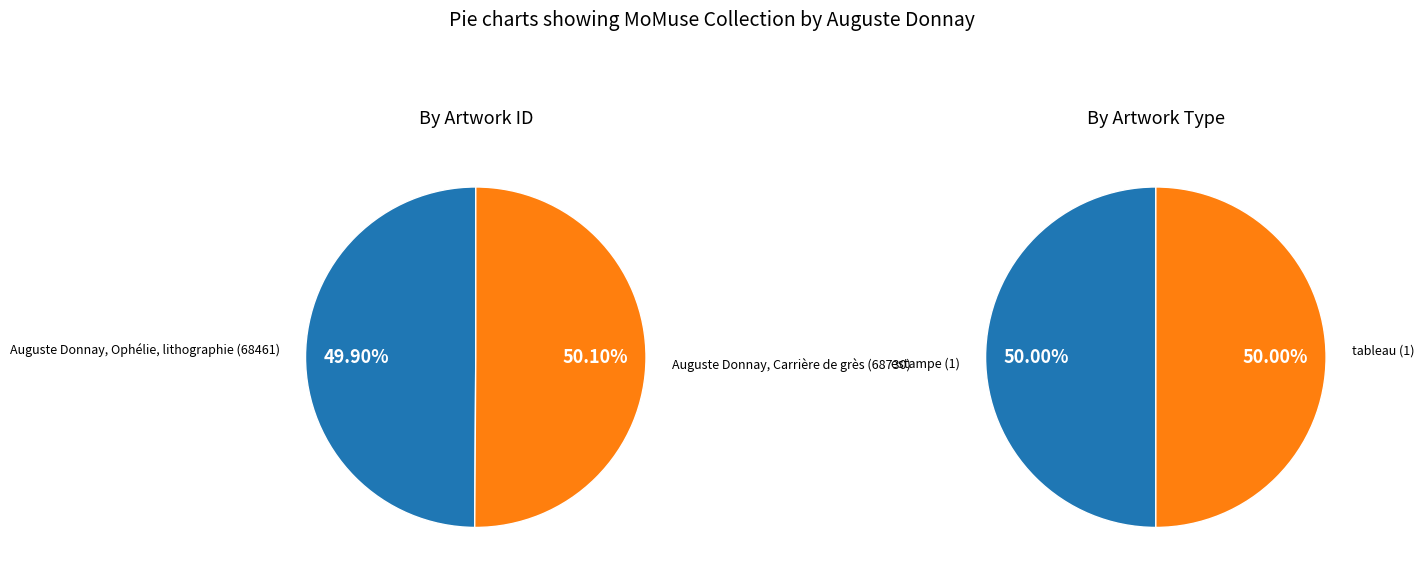

How many segments does this pie chart have?

2